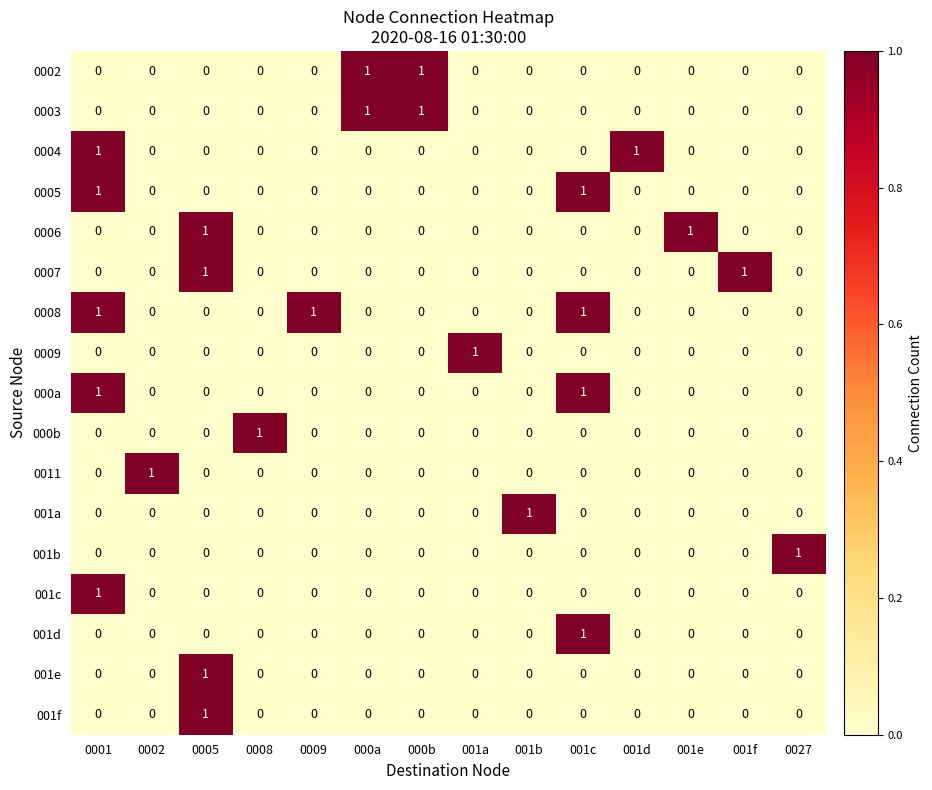

How many data points in 0006 are above 0?

2